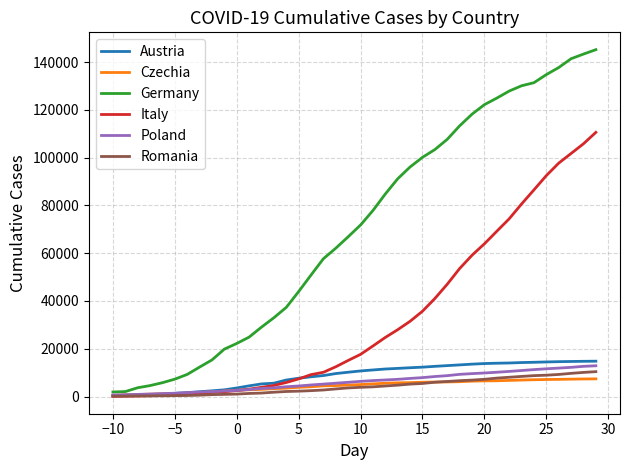

Which series has the largest total across all categories?

Germany